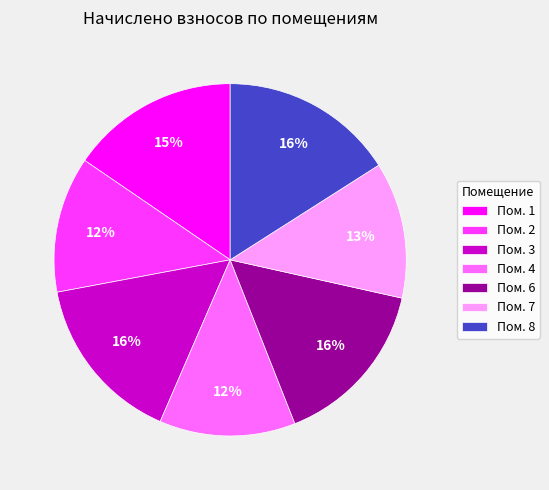

Which has a higher value, Пом. 2 or Пом. 6?

Пом. 6